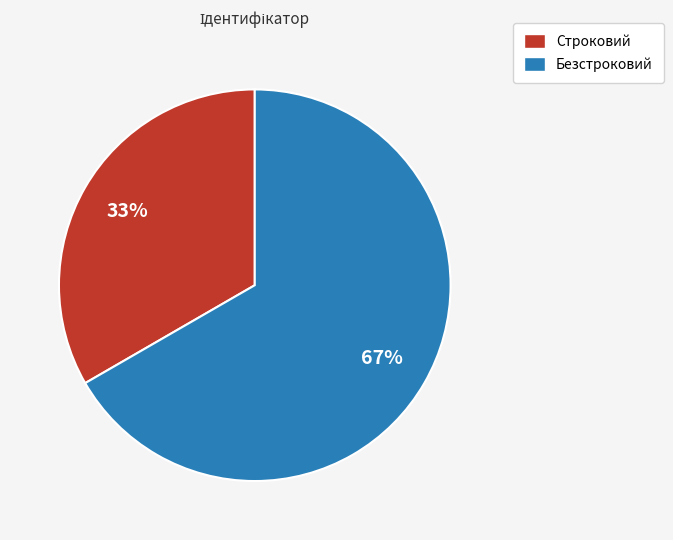

Is there a majority slice in this chart?

Yes